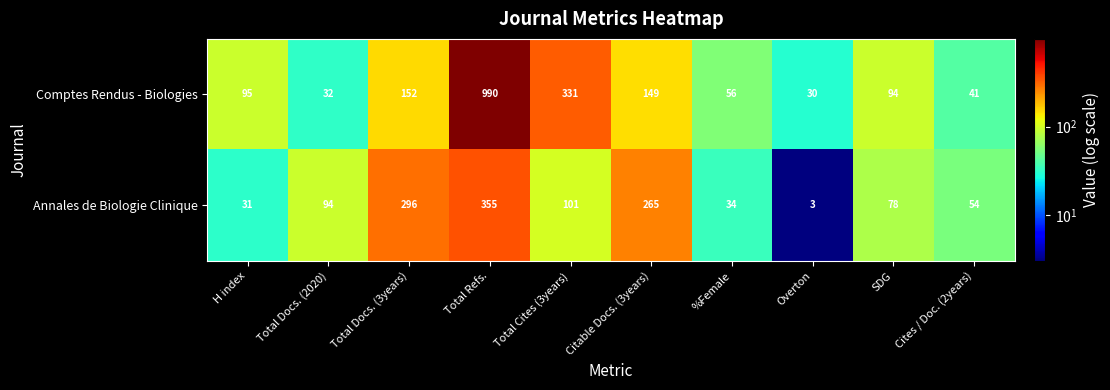

Which series has the largest total across all categories?

Comptes Rendus - Biologies